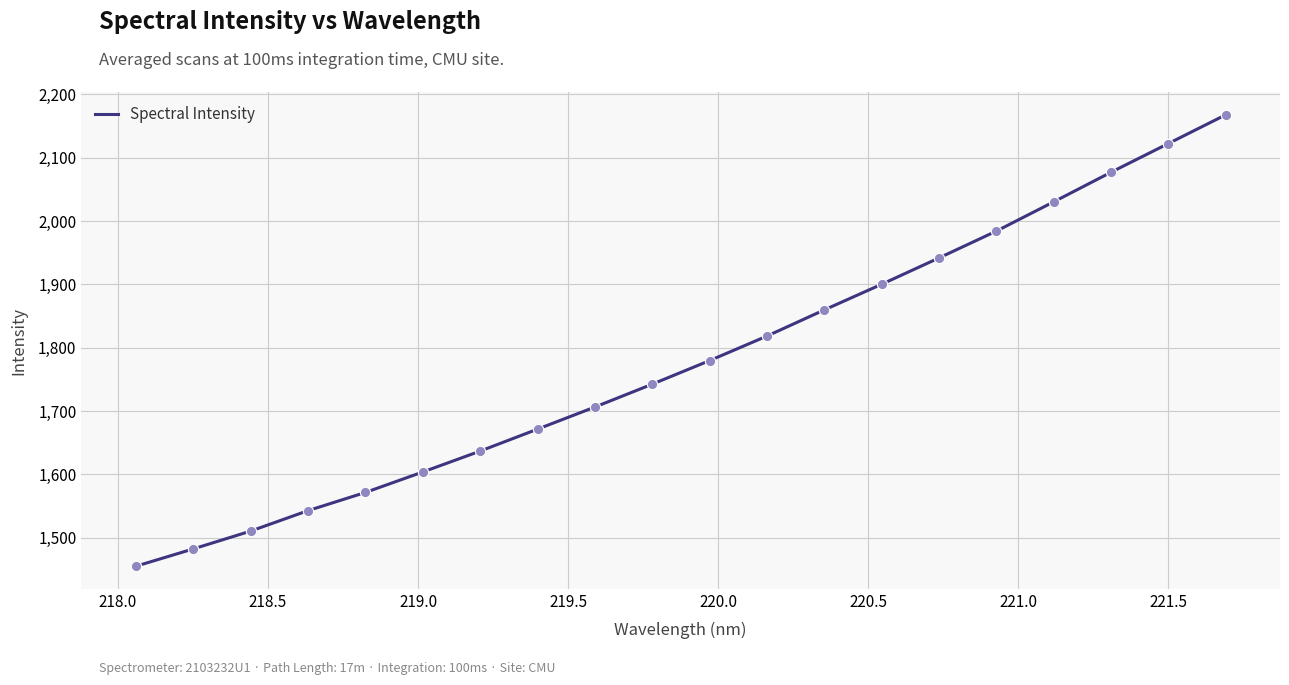

What is the greatest value displayed?

2167.5